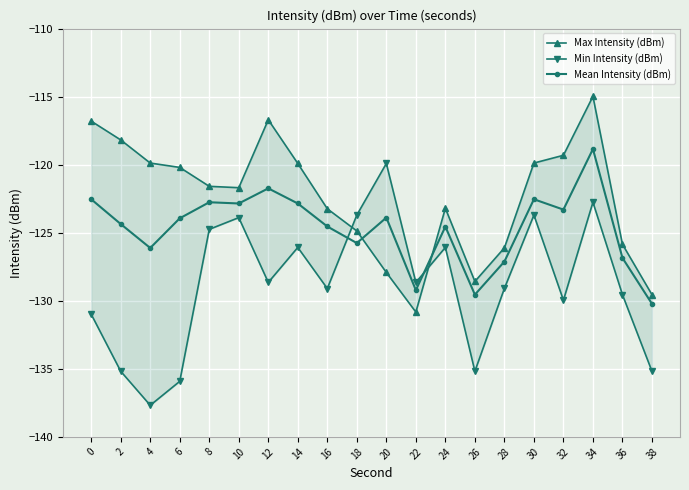

How many values in the Max Intensity (dBm) series are below -121?

11